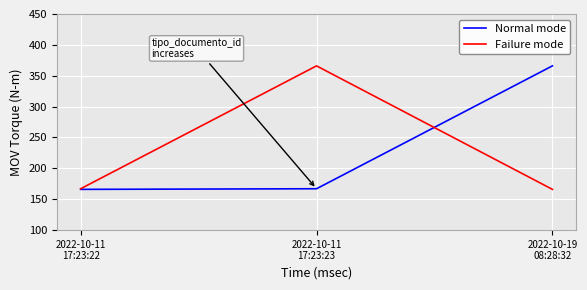

What is the difference between the maximum and minimum values in the Failure mode series?

200